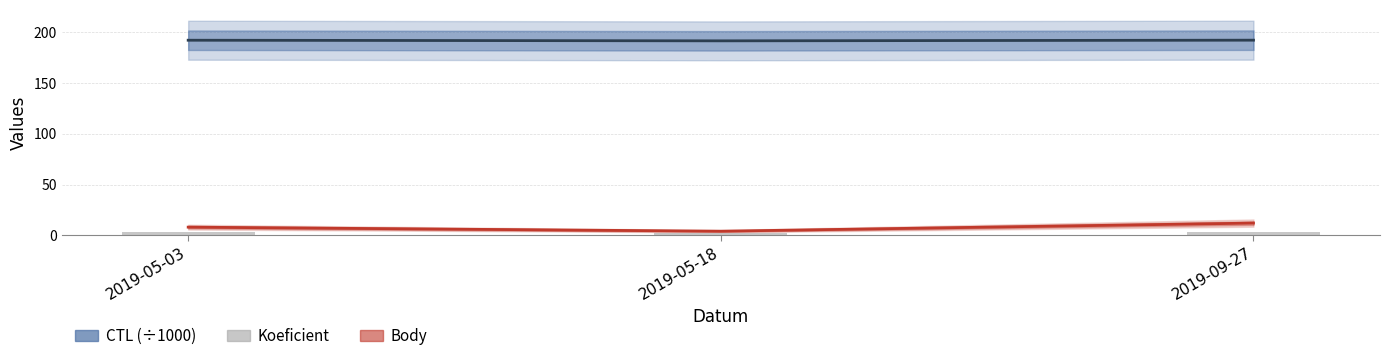

Rank the series at 2019-09-27 from highest to lowest value.

CTL (÷1000), Body, Koeficient